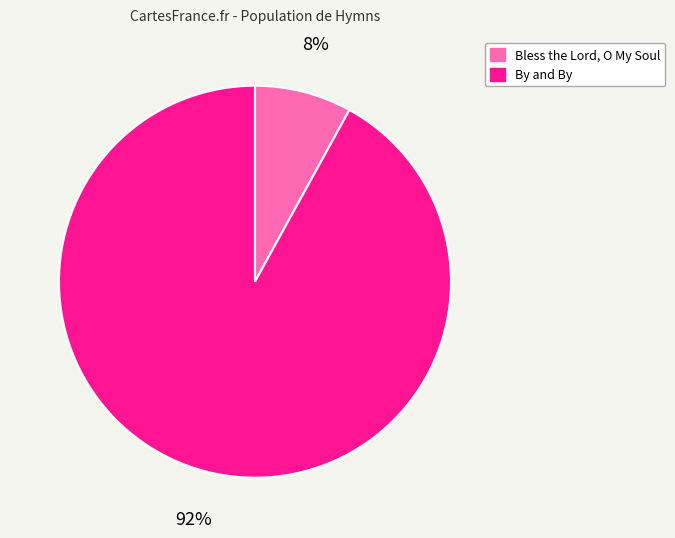

Which slice is the smallest?

Bless the Lord, O My Soul